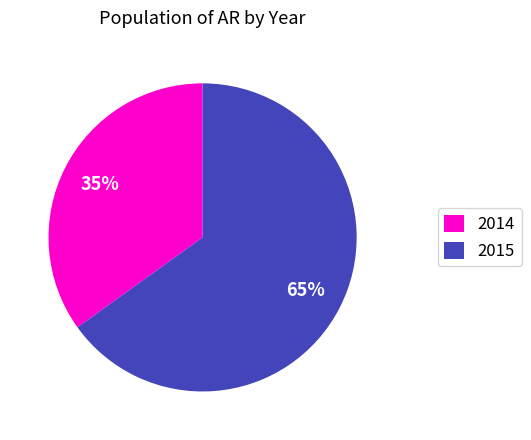

Which category has the biggest portion of the pie?

2015